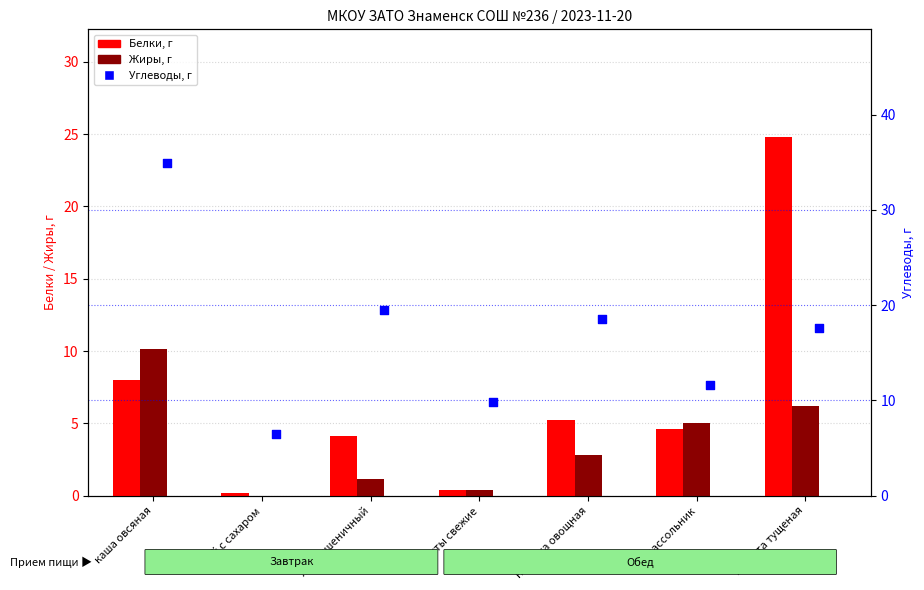

Which series has the largest total across all categories?

Углеводы